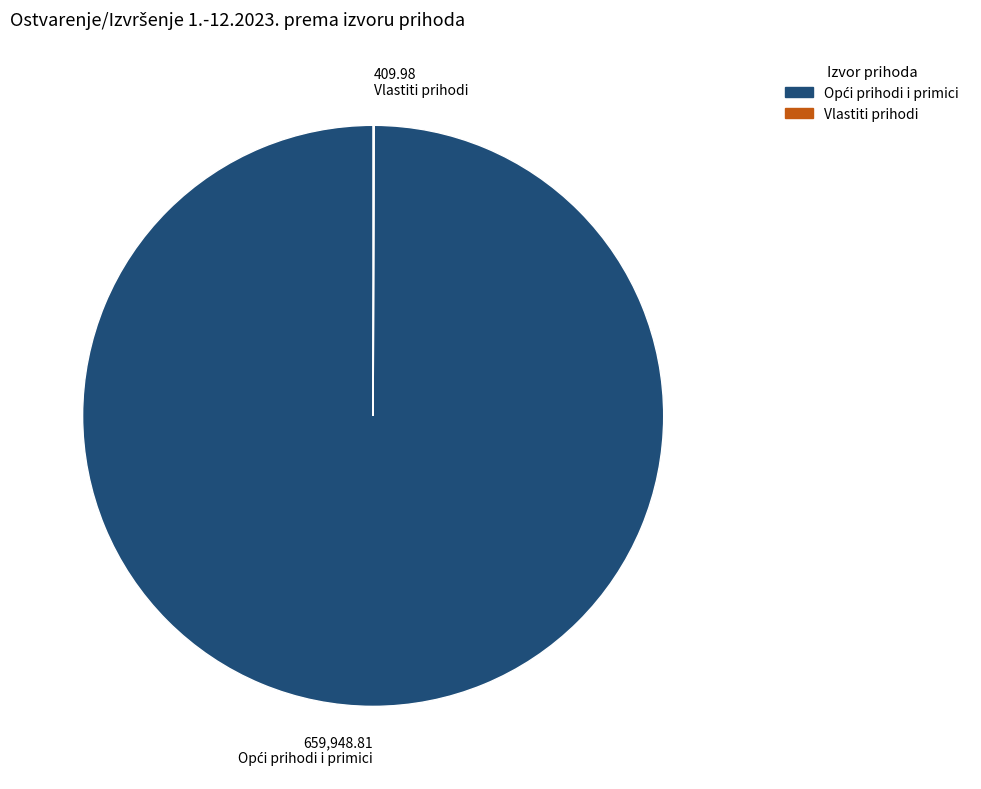

Is there a majority slice in this chart?

Yes